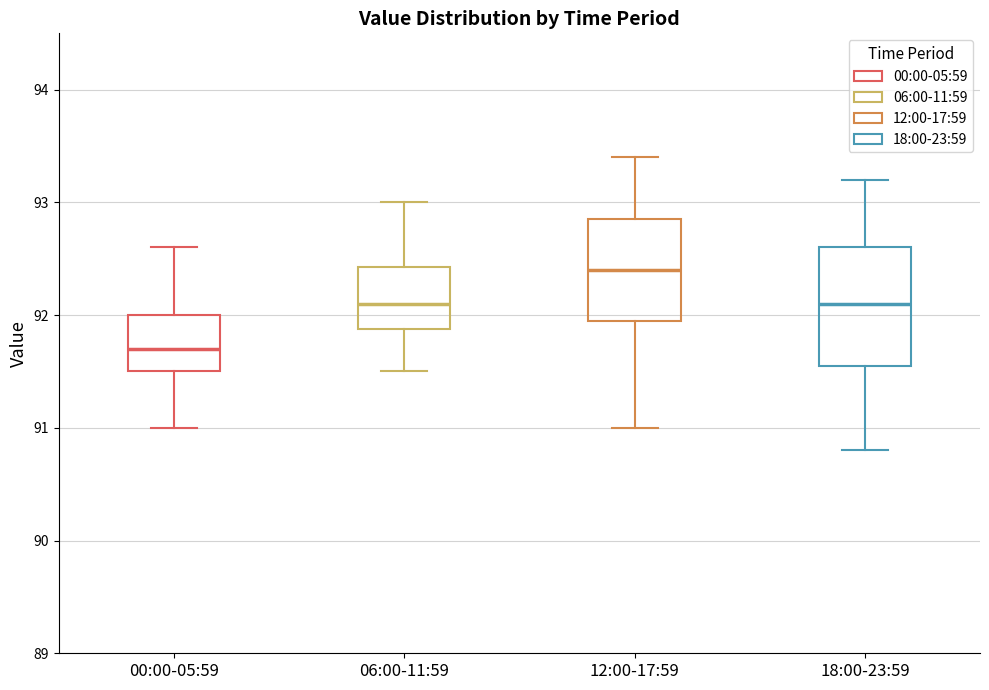

Comparing the boxes themselves (not the whiskers), which one is the tallest?

18:00-23:59